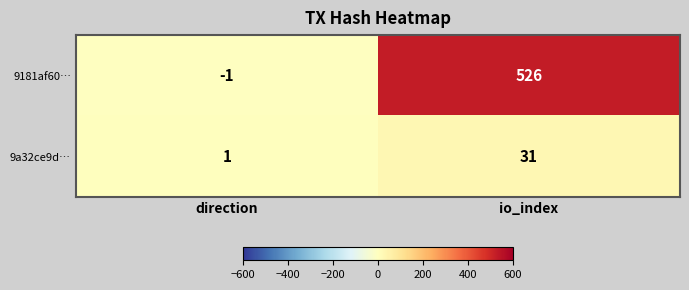

What is the minimum value shown in the chart?

-1